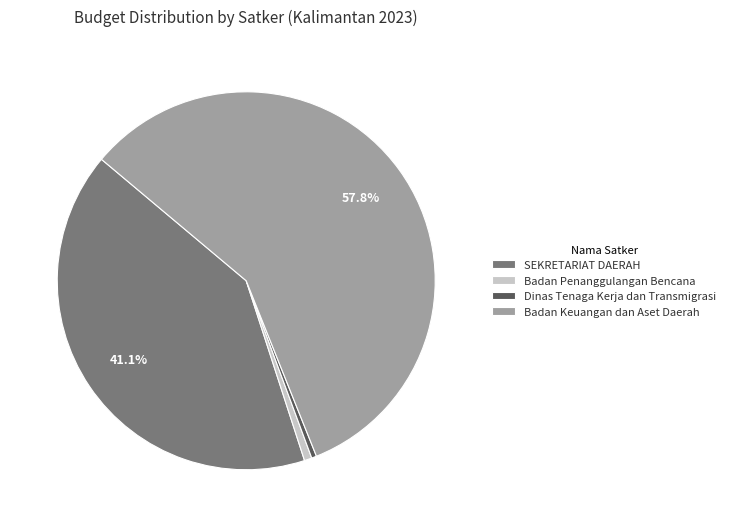

Do SEKRETARIAT DAERAH and Badan Penanggulangan Bencana together represent more than half of the pie?

No